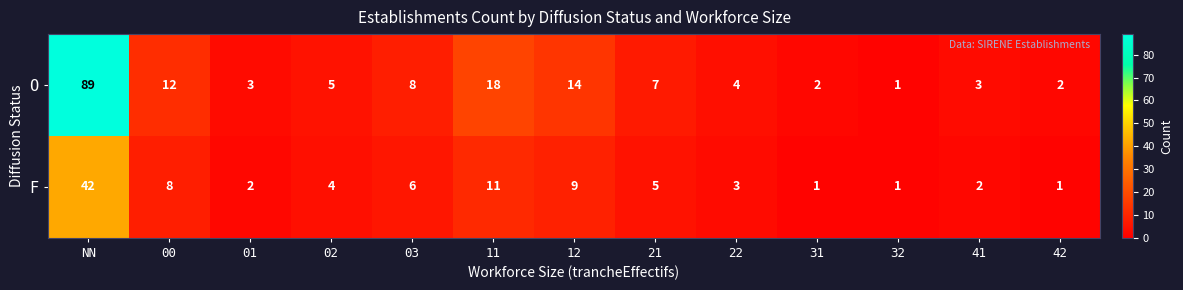

Where does the O series first go above 5?

NN